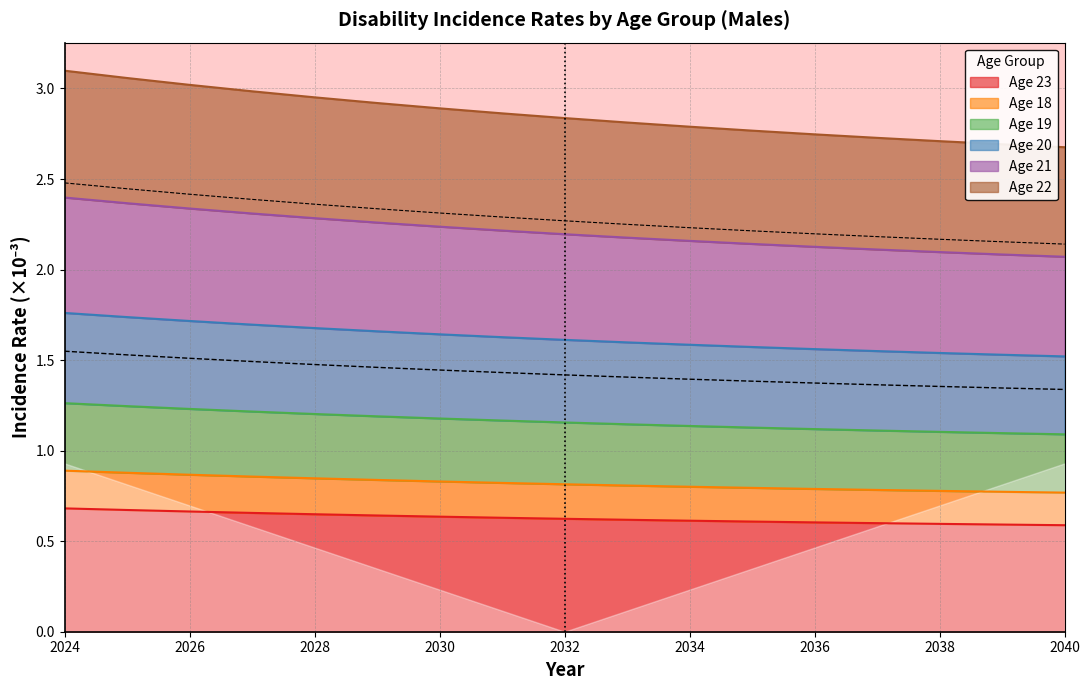

What is the total value across all series at 2040?

8.7